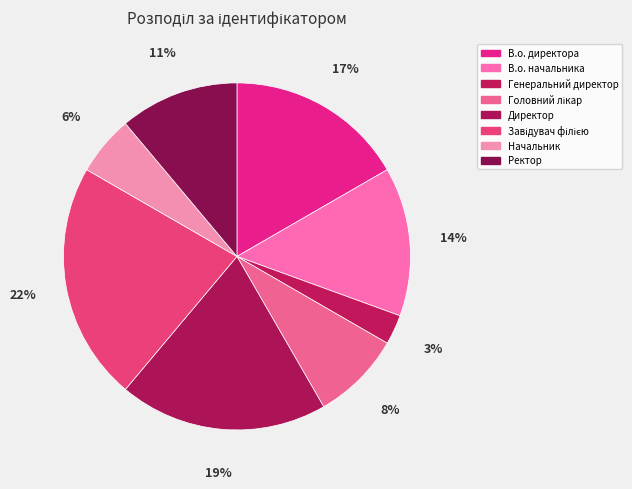

The Директор slice represents 5% of the pie. True or false?

False